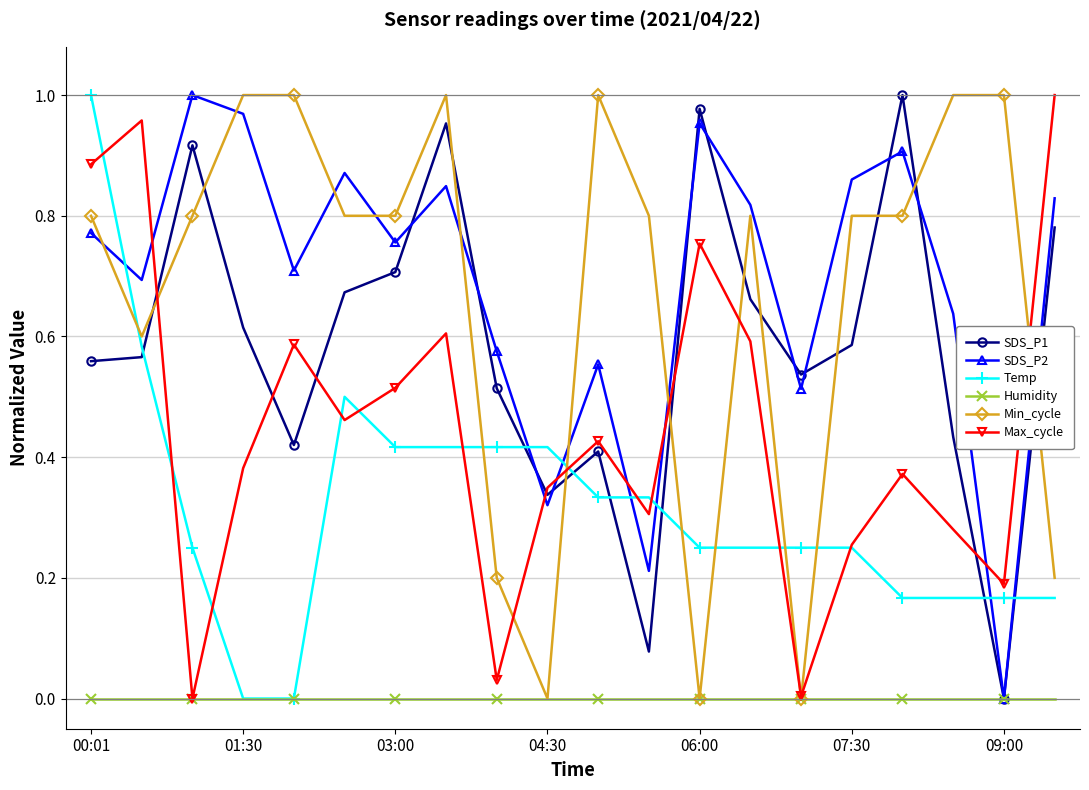

Which series ends up on top after the final intersection of Min_cycle and SDS_P1?

SDS_P1